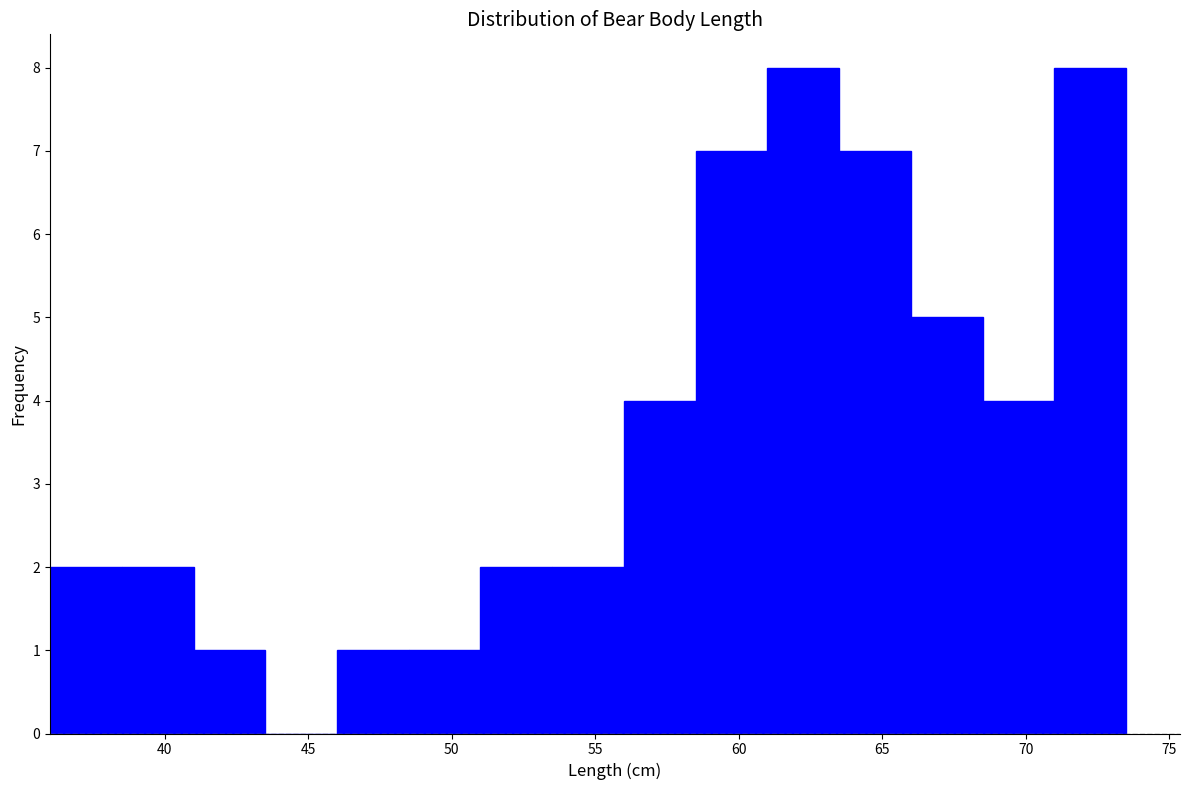

Reading left to right, list every bar in this chart as the range it spans on the x-axis followed by its height. The values are not printed on the chart, so give them approximately, as read against the axis.

36.0 to 38.5: 2
38.5 to 41.0: 2
41.0 to 43.5: 1
43.5 to 46.0: 0
46.0 to 48.5: 1
48.5 to 51.0: 1
51.0 to 53.5: 2
53.5 to 56.0: 2
56.0 to 58.5: 4
58.5 to 61.0: 7
61.0 to 63.5: 8
63.5 to 66.0: 7
66.0 to 68.5: 5
68.5 to 71.0: 4
71.0 to 73.5: 8